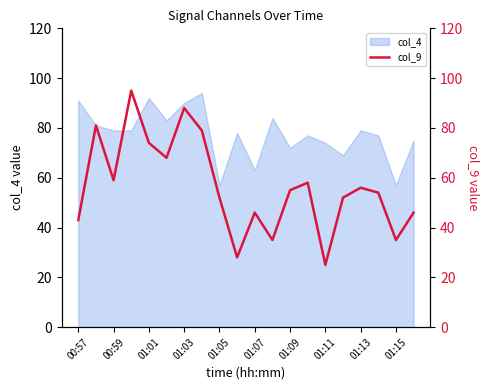

The value of col_4 at 01:15 is 23. True or false?

False